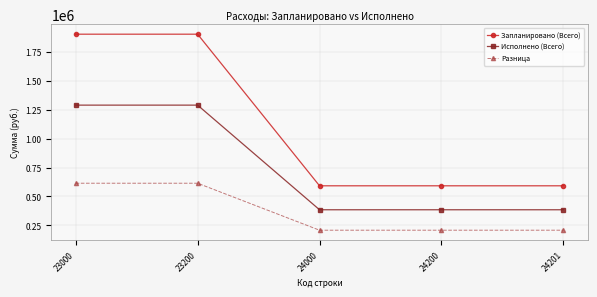

How many categories are shown in the chart?

5